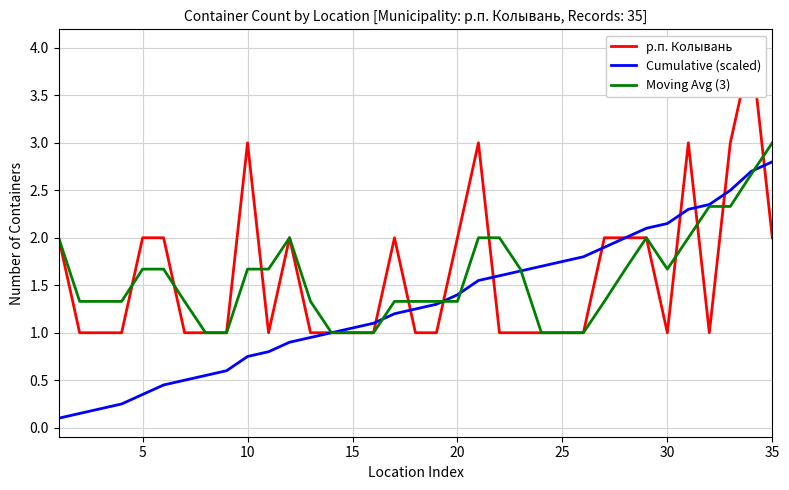

Rank the series by their maximum value, from lowest to highest.

Cumulative (scaled), Moving Avg (3), р.п. Колывань